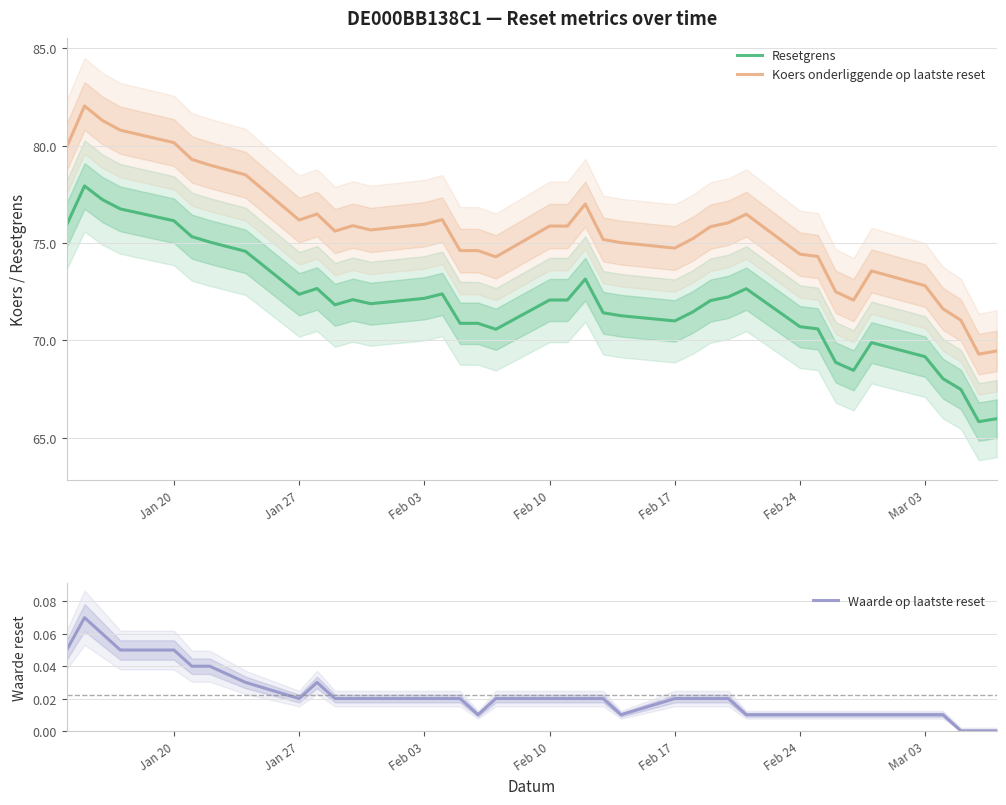

True or false: Koers onderliggende op laatste reset and Resetgrens intersect in this chart.

False